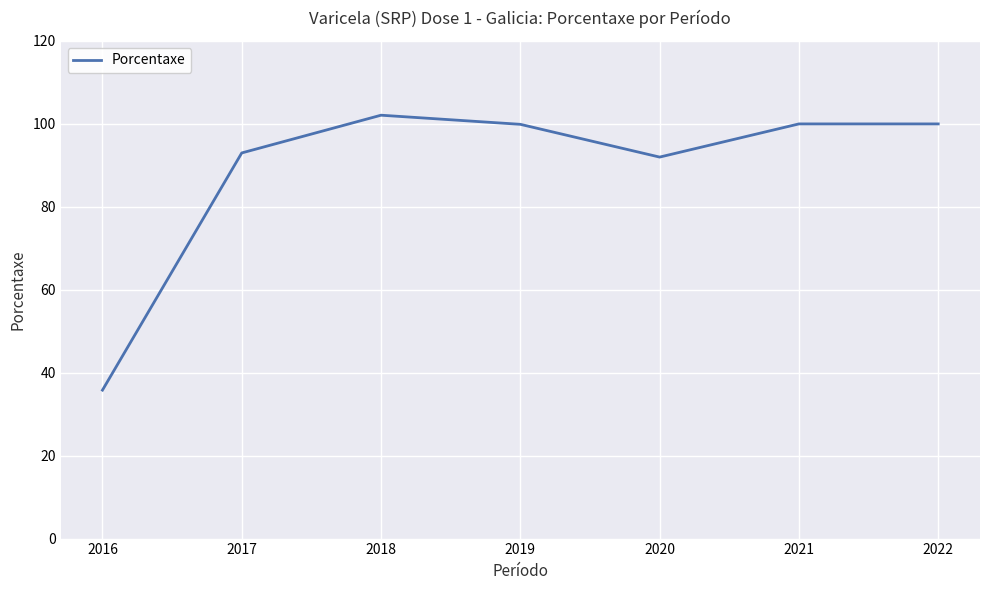

What is the change in value from 2020 to 2016?

-56.2